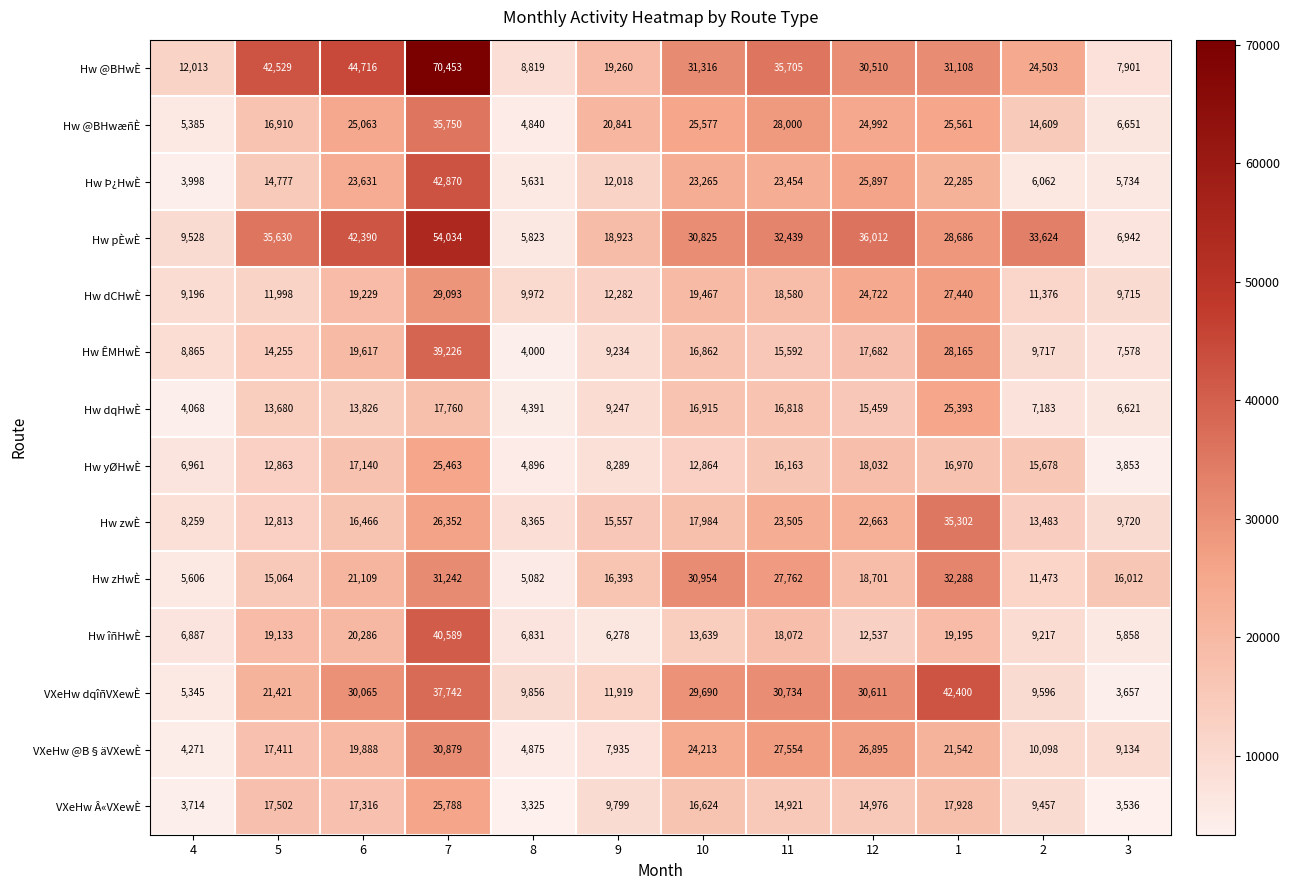

The Hw @BHwÈ series shows 31108 at 1. True or false?

True